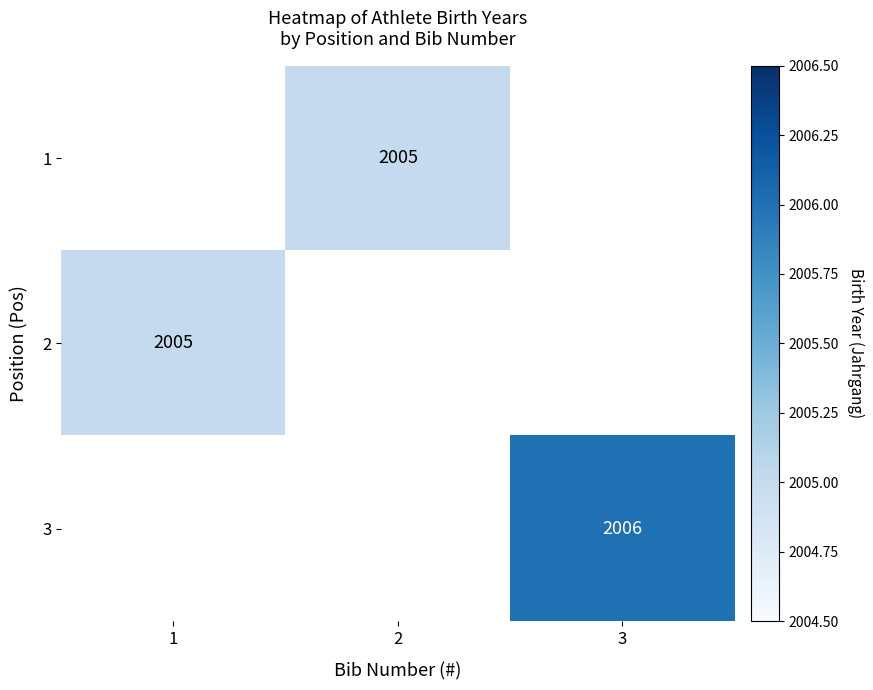

How many series are shown in this chart?

3